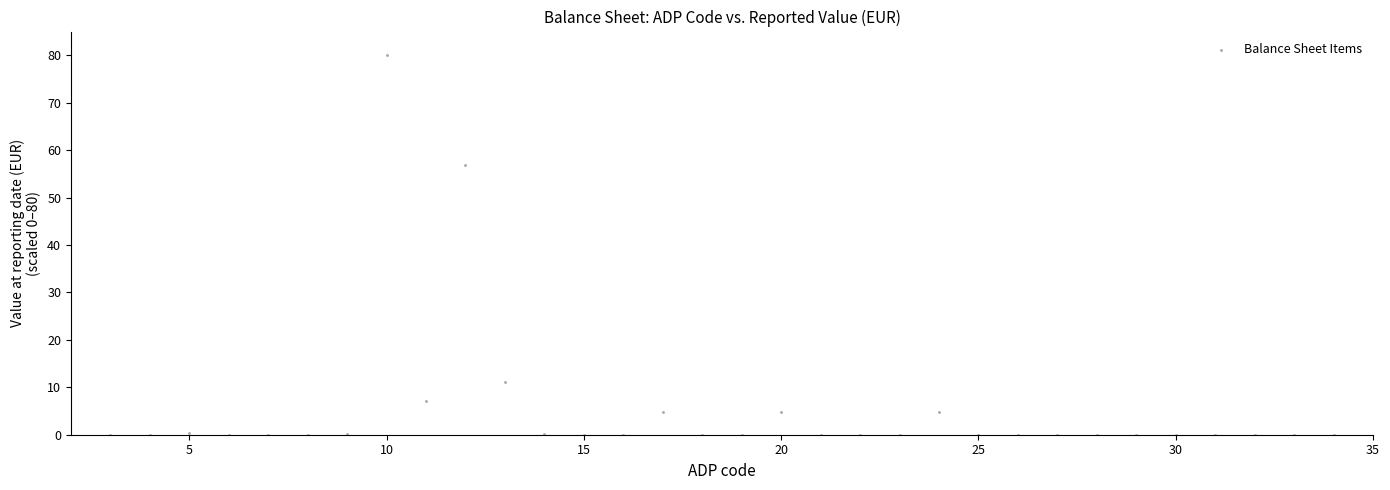

What Y value in the scatter plot is closest to 40?

56.9